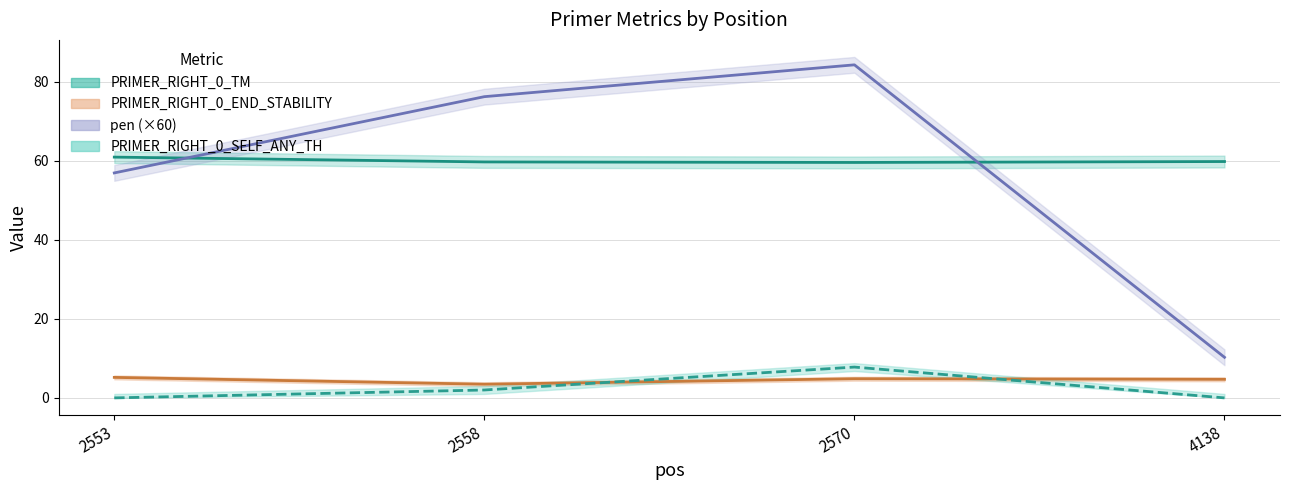

Reading right to left, what are all the values shown in this chart?

PRIMER_RIGHT_0_TM: 4138=59.8	2570=59.6	2558=59.7	2553=60.9
PRIMER_RIGHT_0_END_STABILITY: 4138=4.7	2570=4.8	2558=3.5	2553=5.2
pen (×60): 4138=10.3	2570=84.3	2558=76.2	2553=56.9
PRIMER_RIGHT_0_SELF_ANY_TH: 4138=0.0	2570=7.8	2558=2.0	2553=0.0